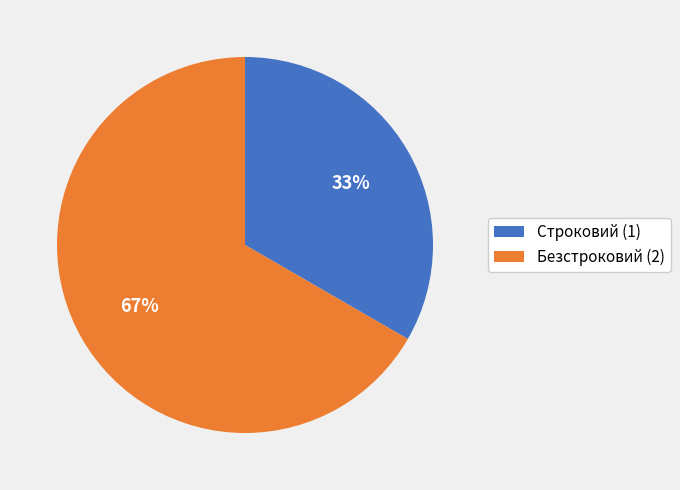

Between Безстроковий and Строковий, which is larger?

Безстроковий